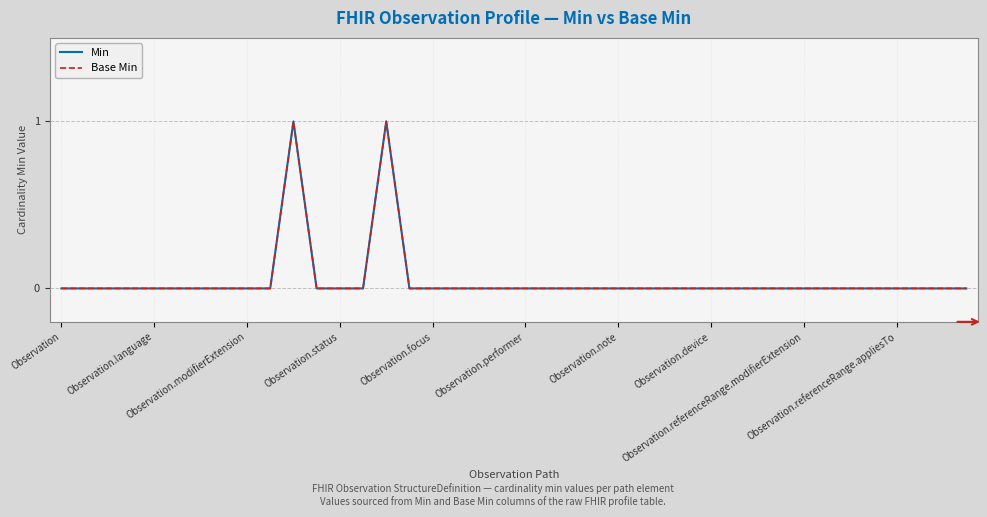

True or false: Base Min has more than 0 interior local peaks.

True